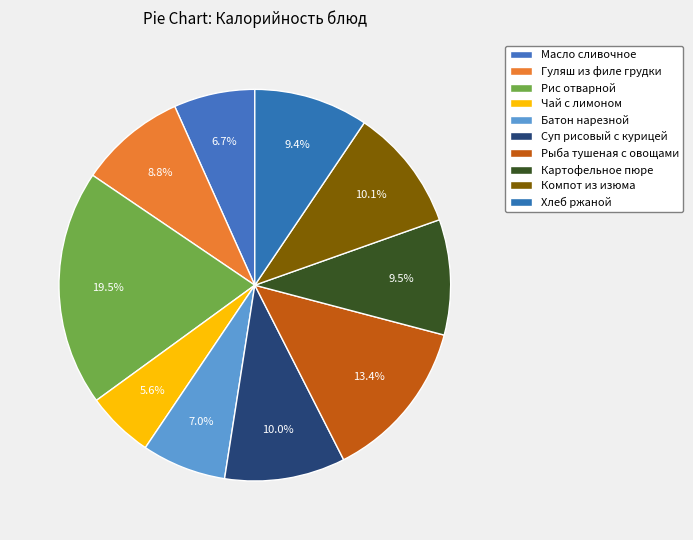

Is there any slice that represents more than half of the pie?

No